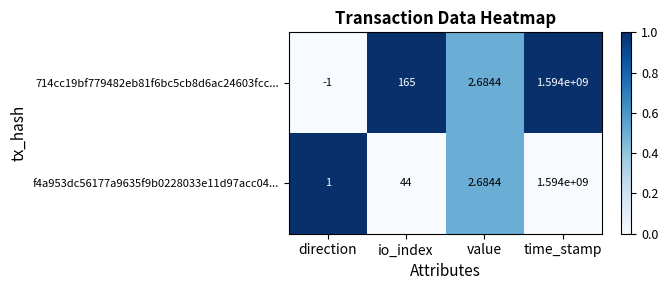

At which category is the sum across all series the highest?

time_stamp